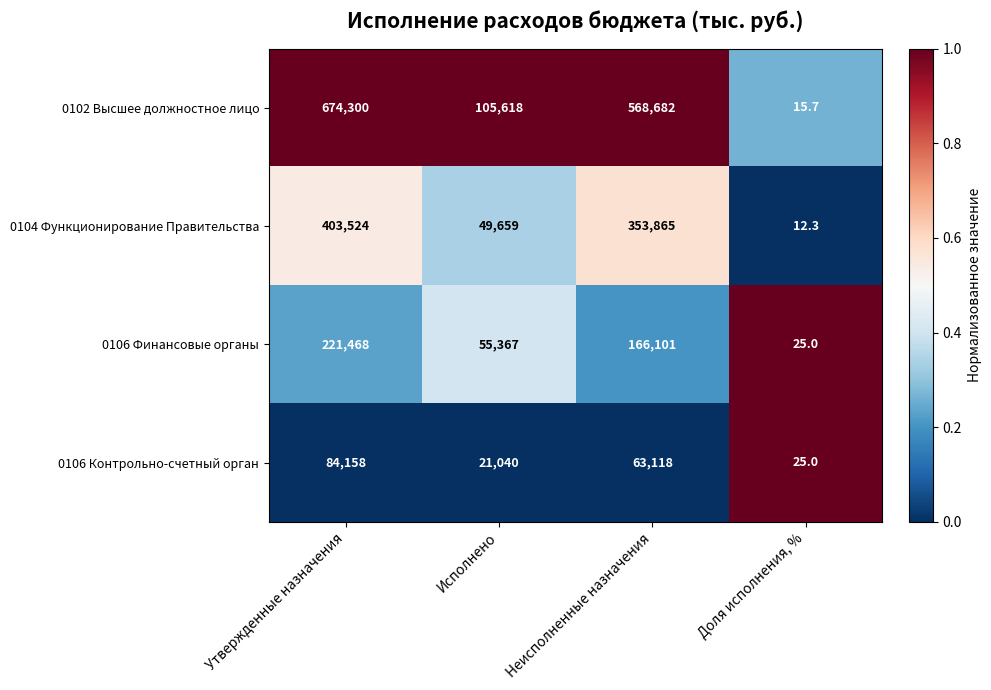

List the series in order of their peak value, lowest first.

0106 Контрольно-счетный орган, 0106 Финансовые органы, 0104 Функционирование Правительства, 0102 Высшее должностное лицо